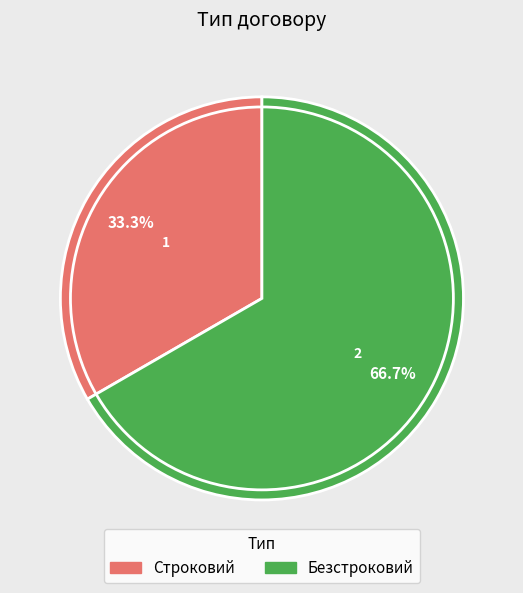

What percentage is the Строковий slice, to the nearest percent?

33%